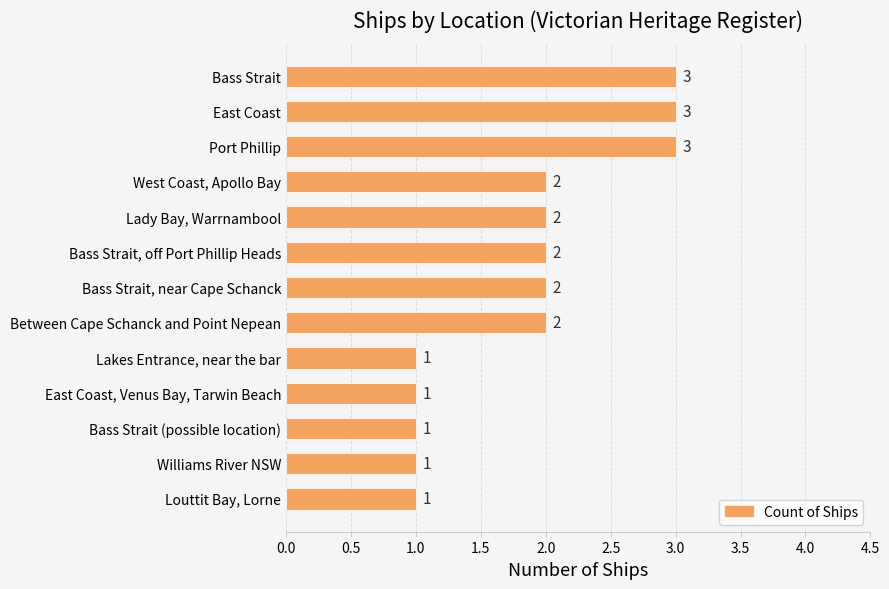

Count the values in the range 1 to 2.

10